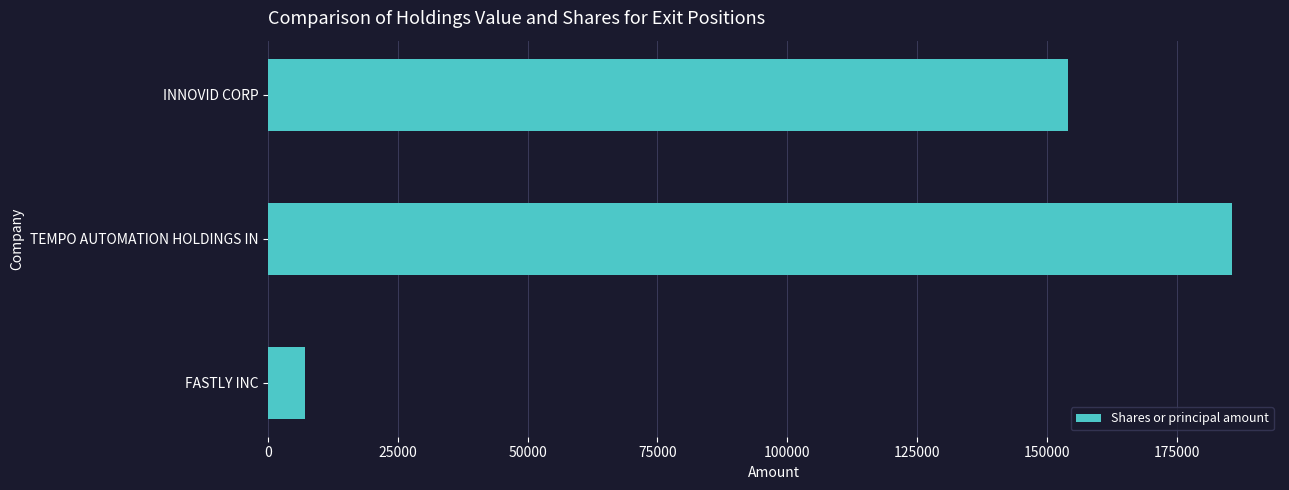

What is the difference between the values at INNOVID CORP and TEMPO AUTOMATION HOLDINGS IN?

31566